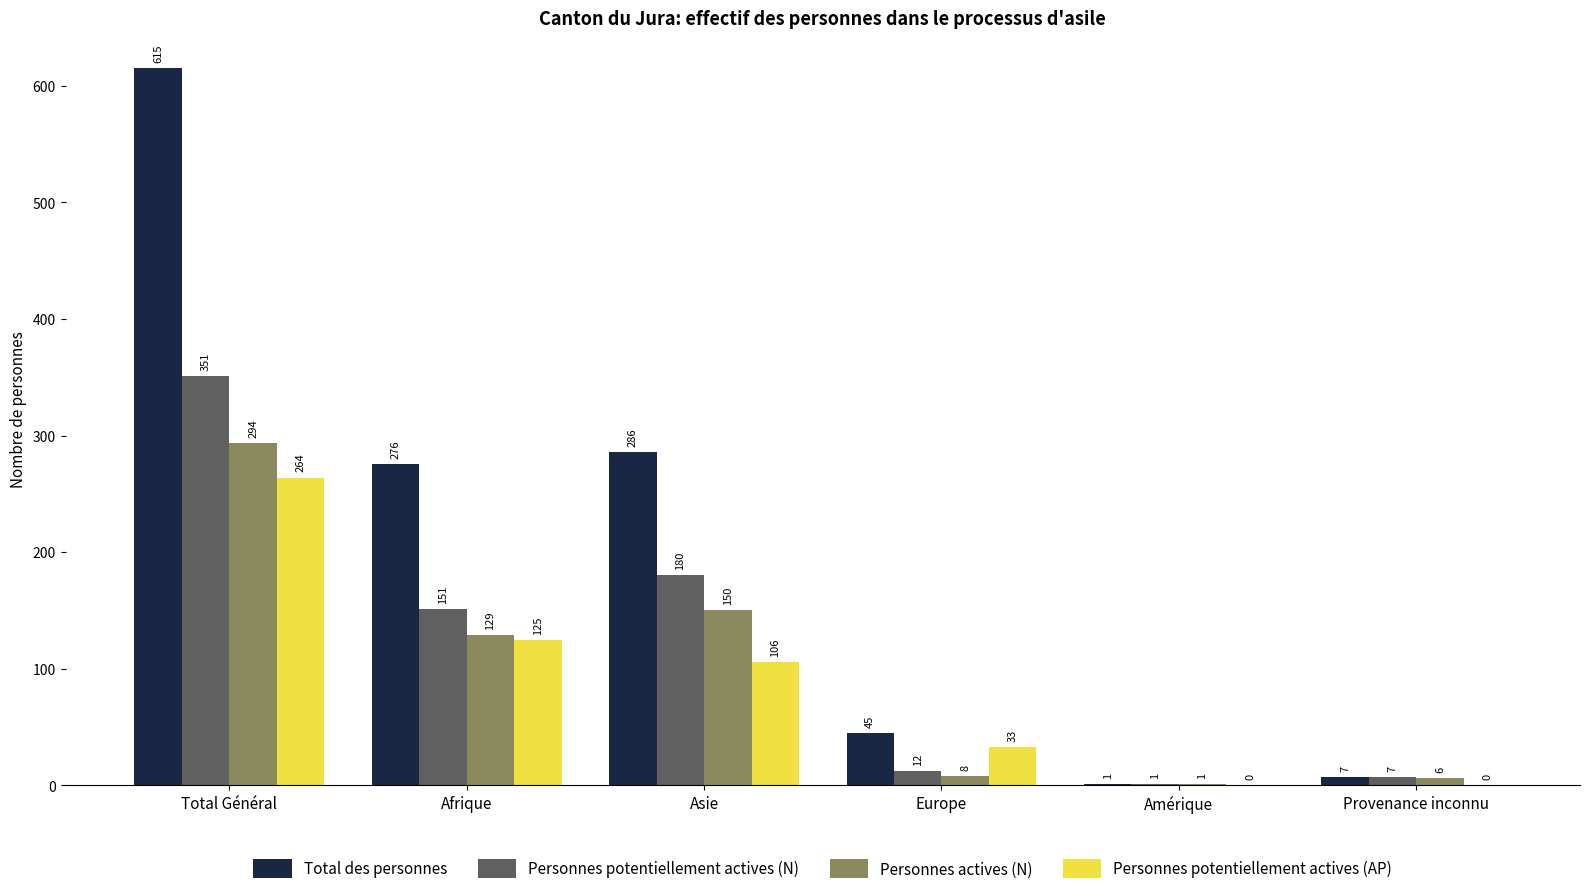

Reading left to right, what are all the values shown in this chart?

Total des personnes: 615	276	286	45	1	7
Personnes potentiellement actives (N): 351	151	180	12	1	7
Personnes actives (N): 294	129	150	8	1	6
Personnes potentiellement actives (AP): 264	125	106	33	0	0